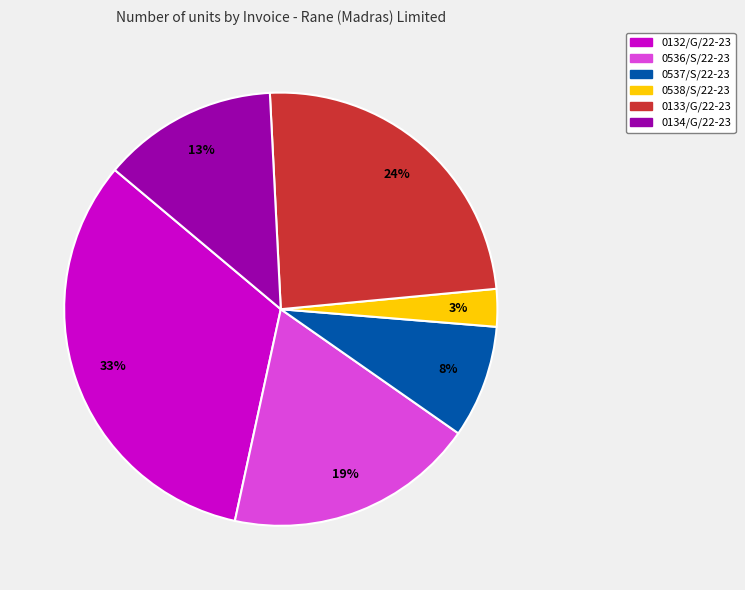

To the nearest percent, what percentage of the pie is 0537/S/22-23?

8%